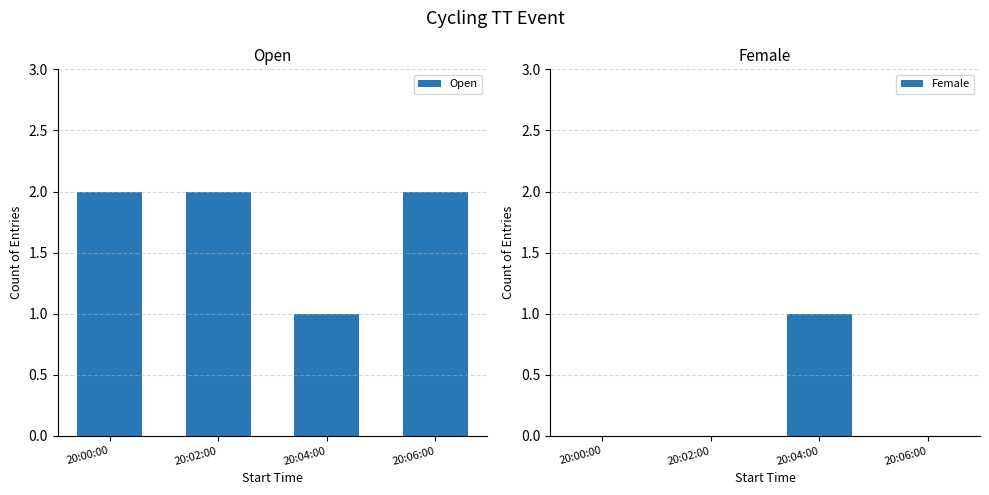

What position from the right is 20:02:00?

3